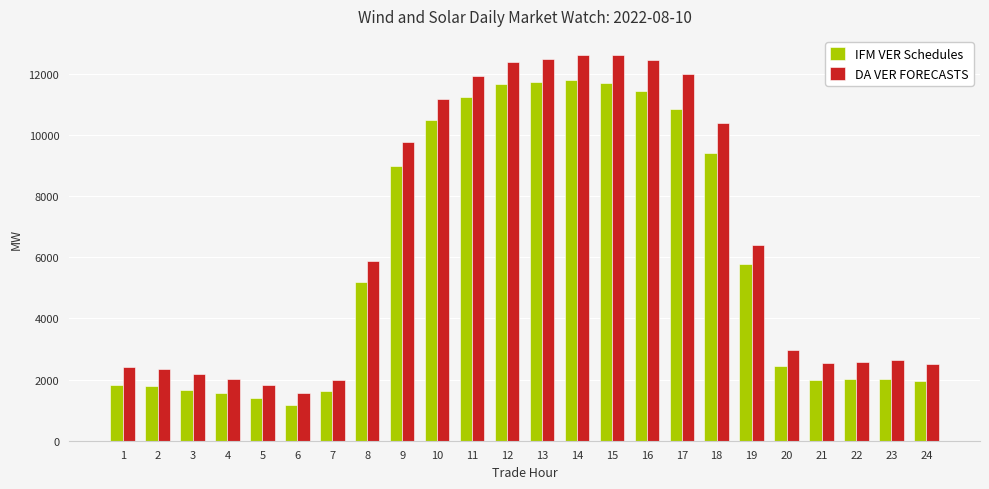

What is the total value across all series at 6?

2751.1